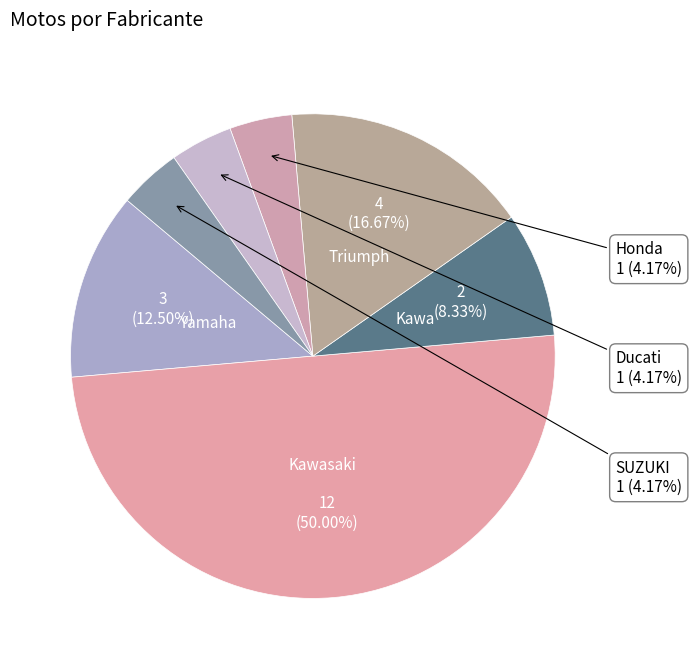

What is the largest slice in the pie chart?

Kawasaki